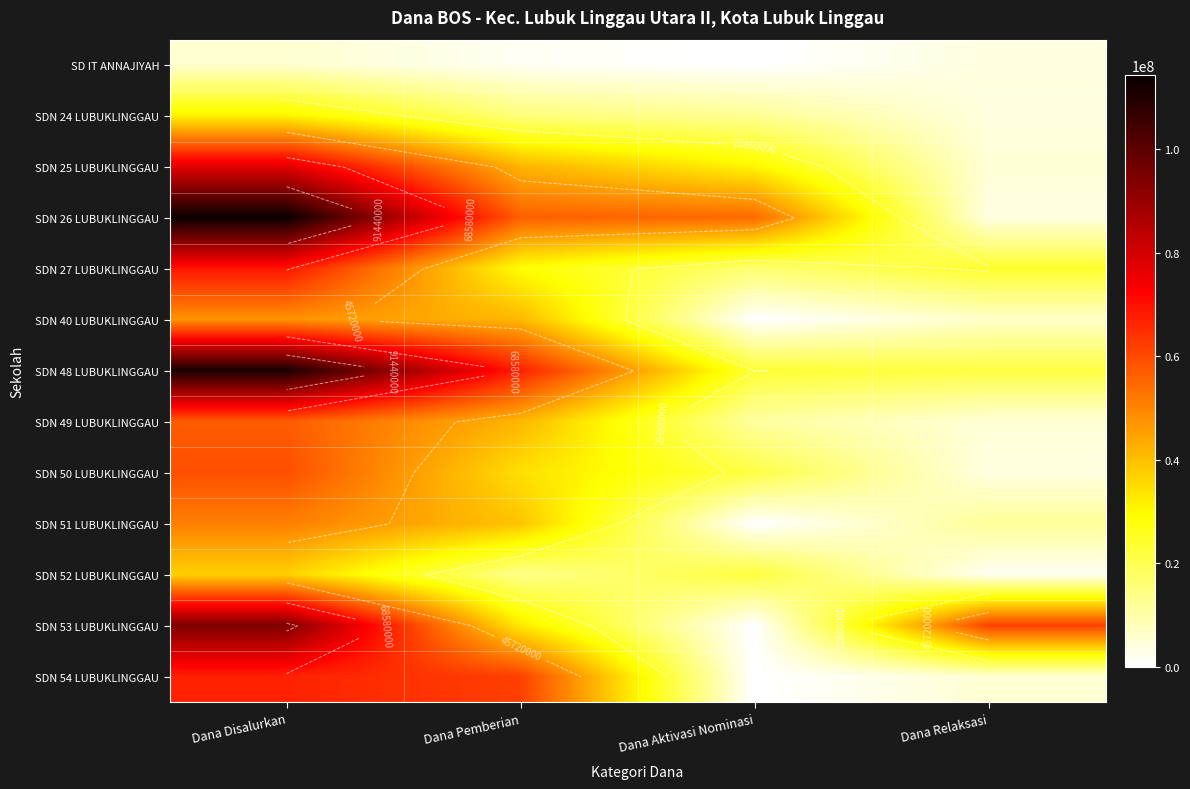

The SDN 50 LUBUKLINGGAU series shows 34425000 at Dana Pemberian. True or false?

True